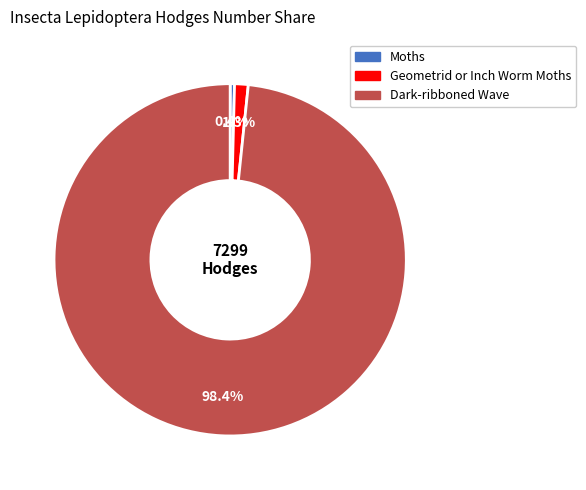

What is the smallest slice in the pie chart?

Moths